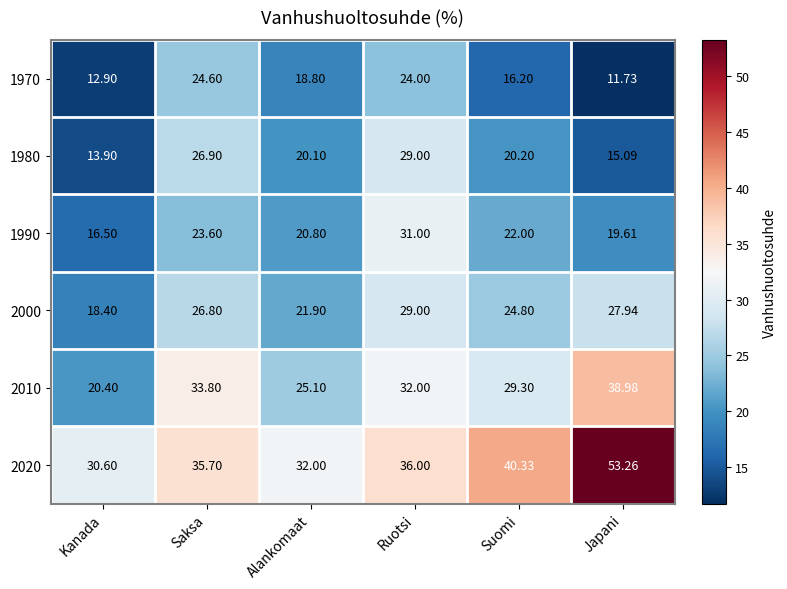

How many categories are shown in the chart?

6